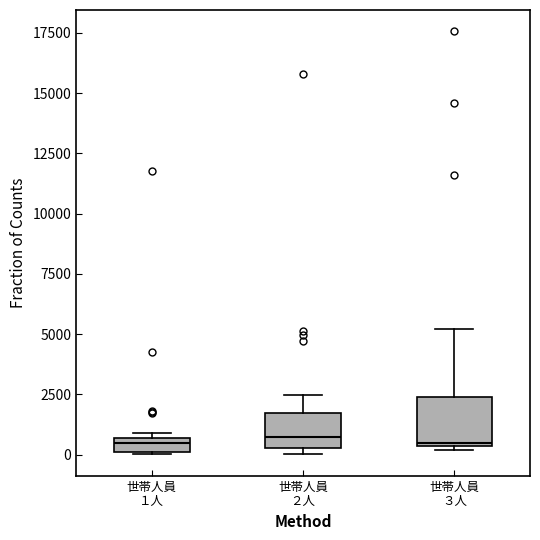

Where does the upper whisker of the box for 世帯人員 ２人 end on the y-axis? The values are not printed on the chart, so give them approximately, as read against the axis.

2500